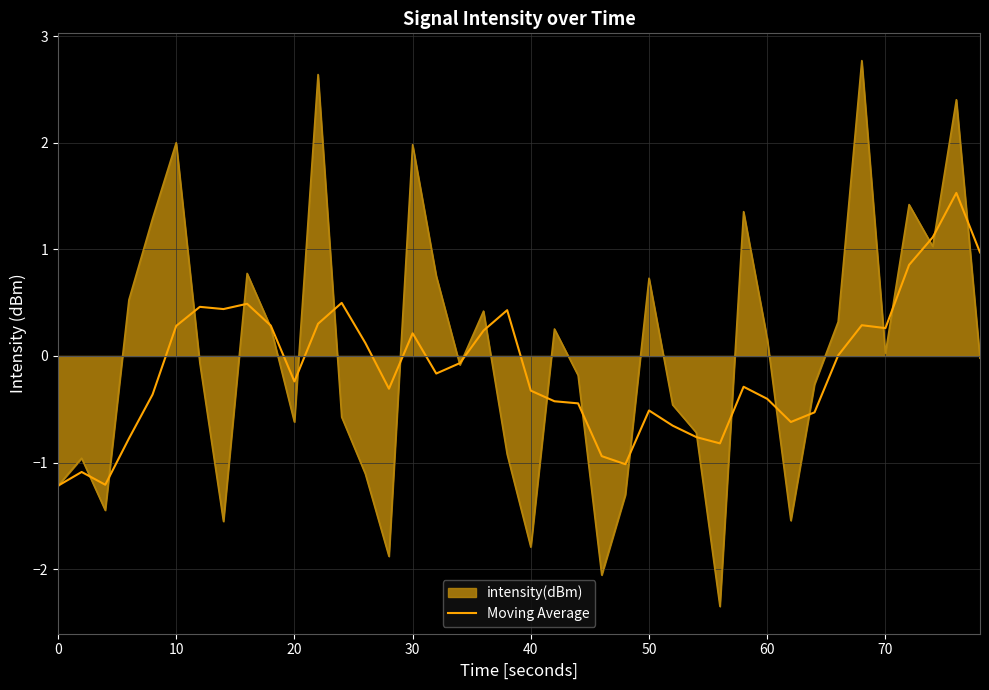

Rank the series by their maximum value, from highest to lowest.

intensity(dBm), Moving Average